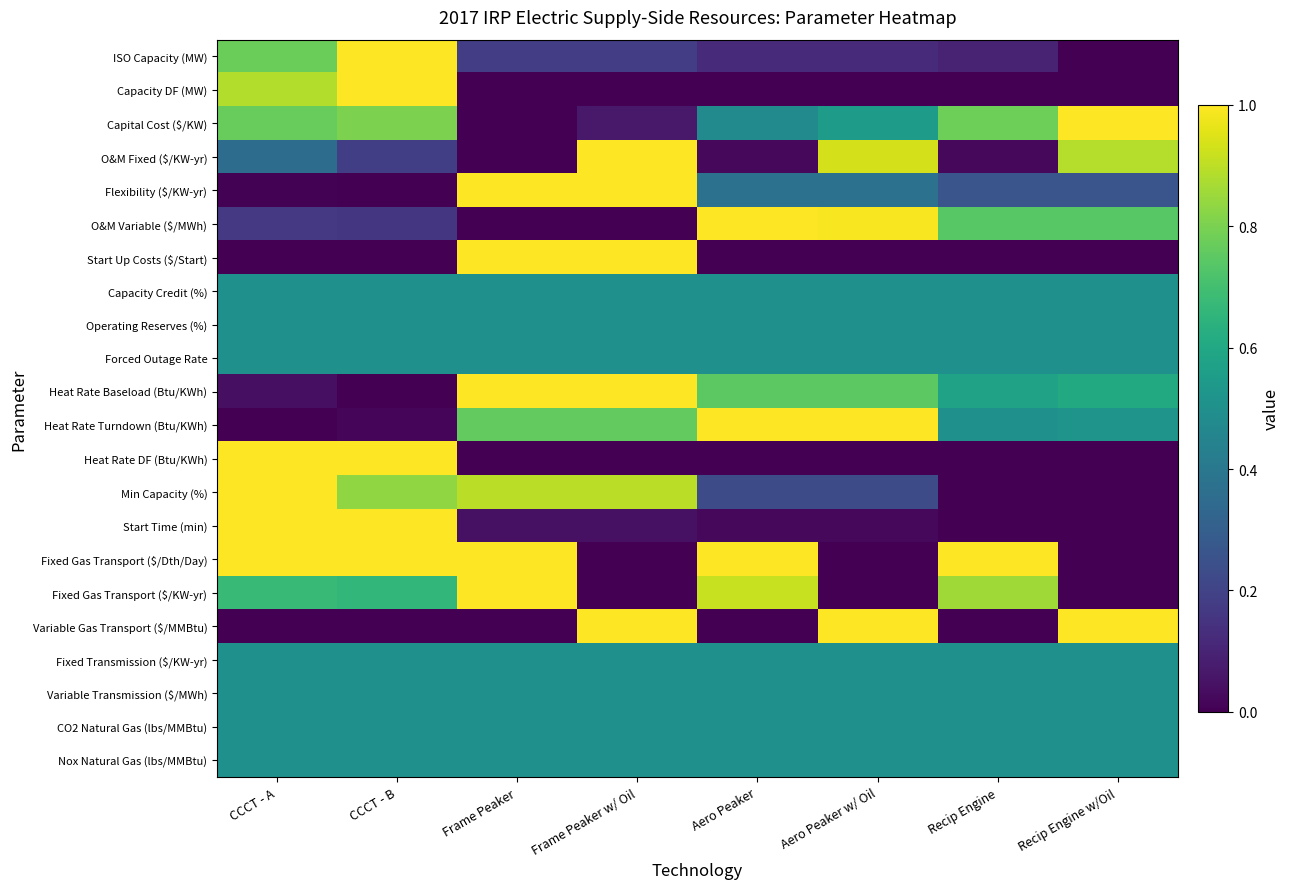

Rank the series at CCCT - B from lowest to highest value.

Flexibility ($/KW-yr), Heat Rate Baseload (Btu/KWh), Variable Gas Transport ($/MMBtu), Start Up Costs ($/Start), Heat Rate Turndown (Btu/KWh), O&M Variable ($/MWh), O&M Fixed ($/KW-yr), Capacity Credit (%), Operating Reserves (%), Forced Outage Rate, Fixed Transmission ($/KW-yr), Variable Transmission ($/MWh), CO2 Natural Gas (lbs/MMBtu), Nox Natural Gas (lbs/MMBtu), Fixed Gas Transport ($/KW-yr), Capital Cost ($/KW), Min Capacity (%), ISO Capacity (MW), Capacity DF (MW), Heat Rate DF (Btu/KWh), Start Time (min), Fixed Gas Transport ($/Dth/Day)